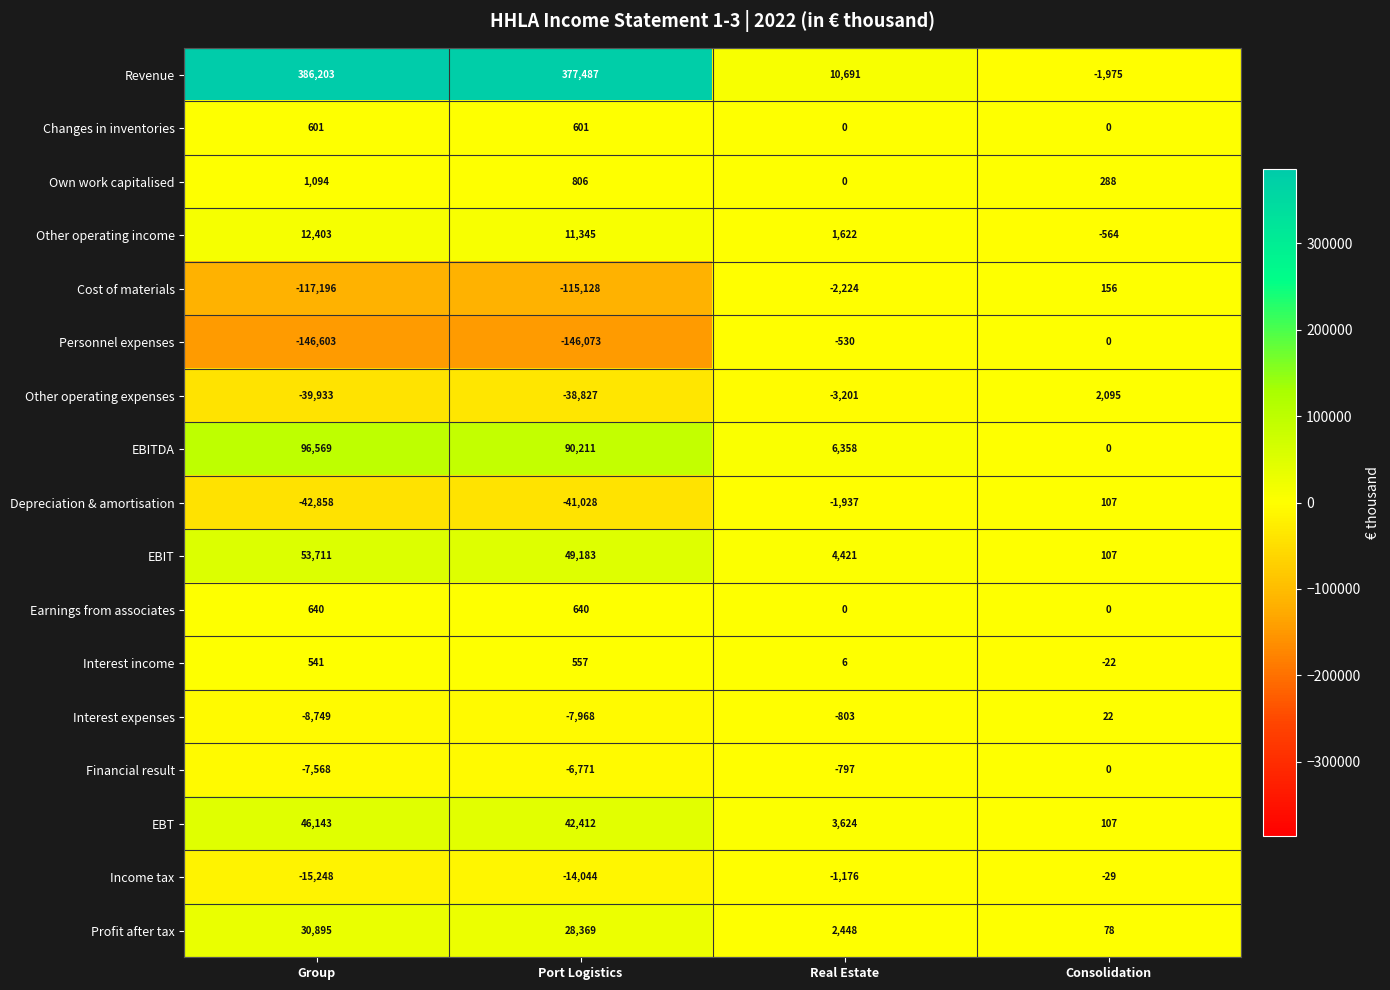

Between Group and Consolidation, which series saw the biggest shift?

Revenue